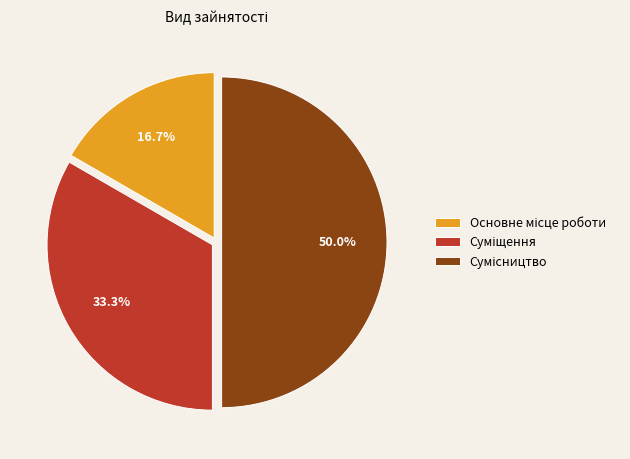

To the nearest percent, what percentage of the pie is Сумісництво?

50%